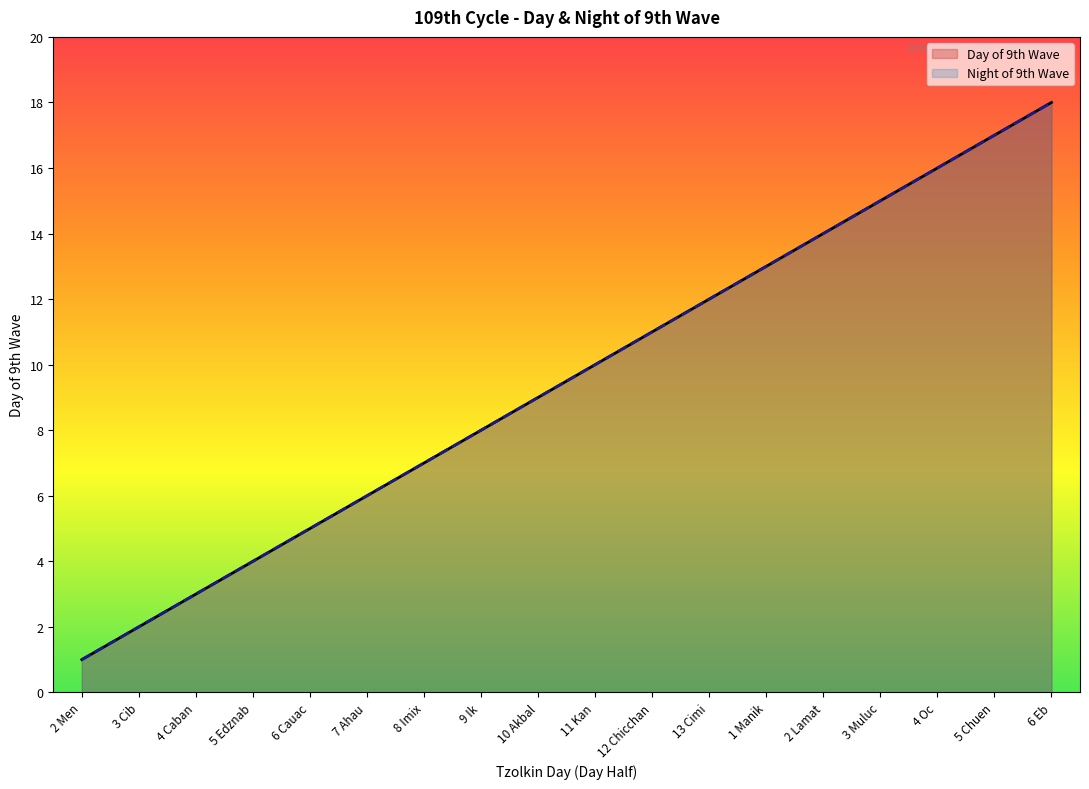

What is the total value across all series at 5 Chuen?

34